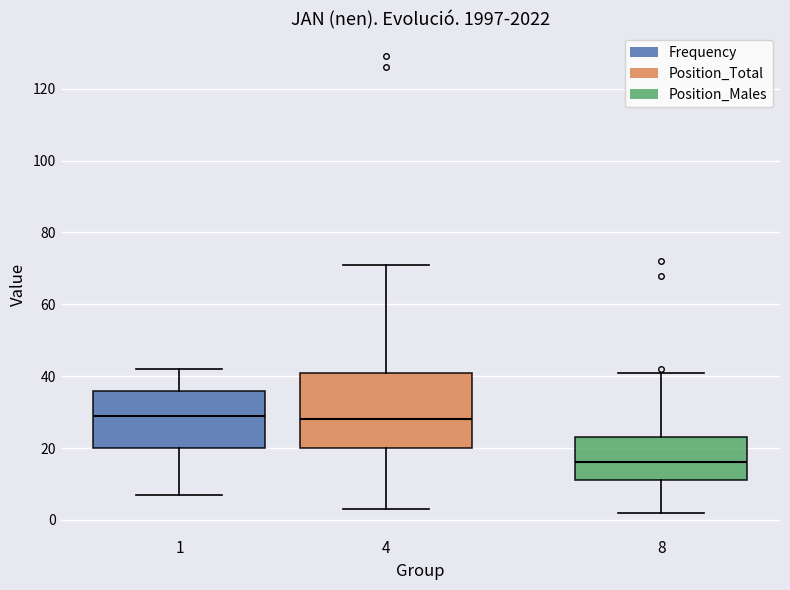

Reading left to right, read every box against the y-axis: the position of its median line, the range the box covers, and the ends of its whiskers. The values are not printed on the chart, so give them approximately, as read against the axis.

1: median 30, box 20 to 36, whiskers 8 to 42
4: median 28, box 20 to 42, whiskers 4 to 72
8: median 16, box 12 to 24, whiskers 2 to 42